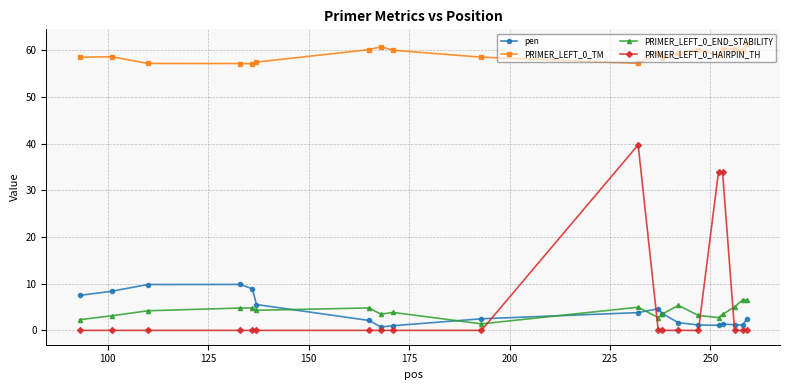

What is the value of the PRIMER_LEFT_0_TM point at the 5th from the left?

57.1